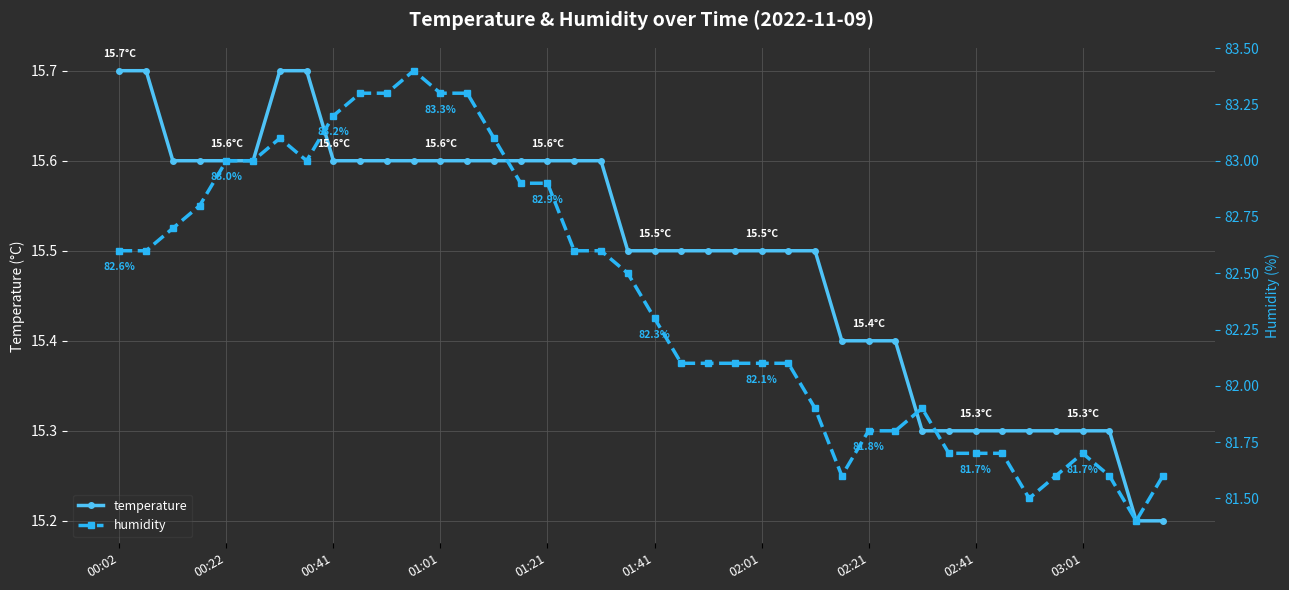

True or false: temperature and humidity cross at least once.

False